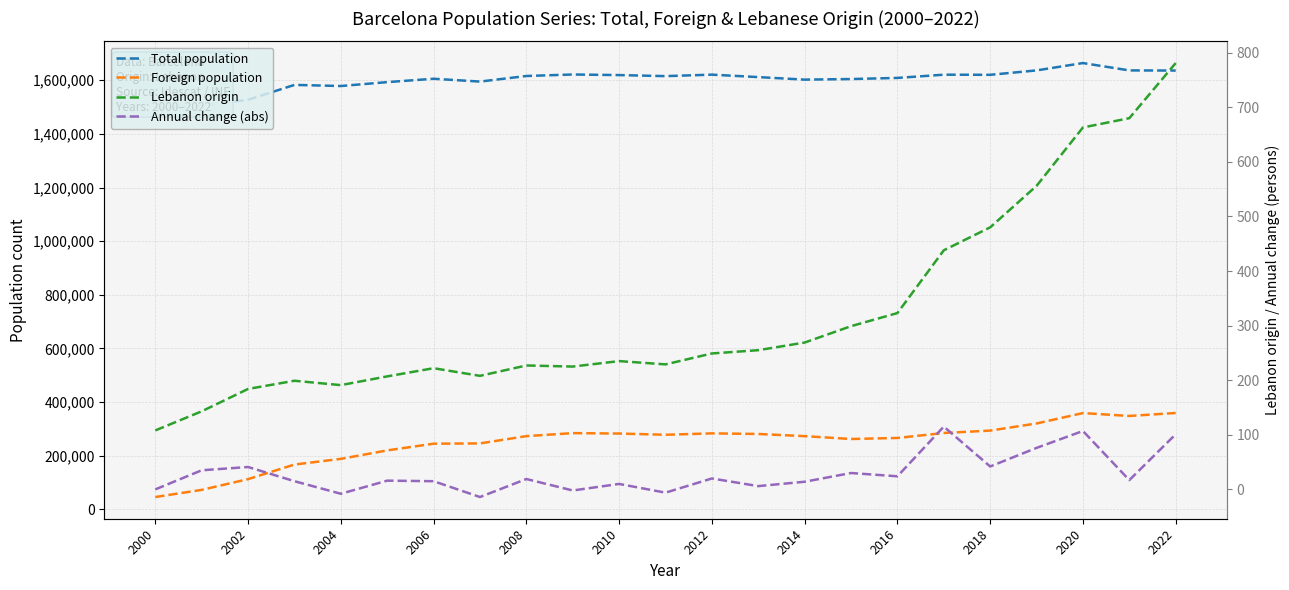

Does the chart have visible grid lines?

Yes